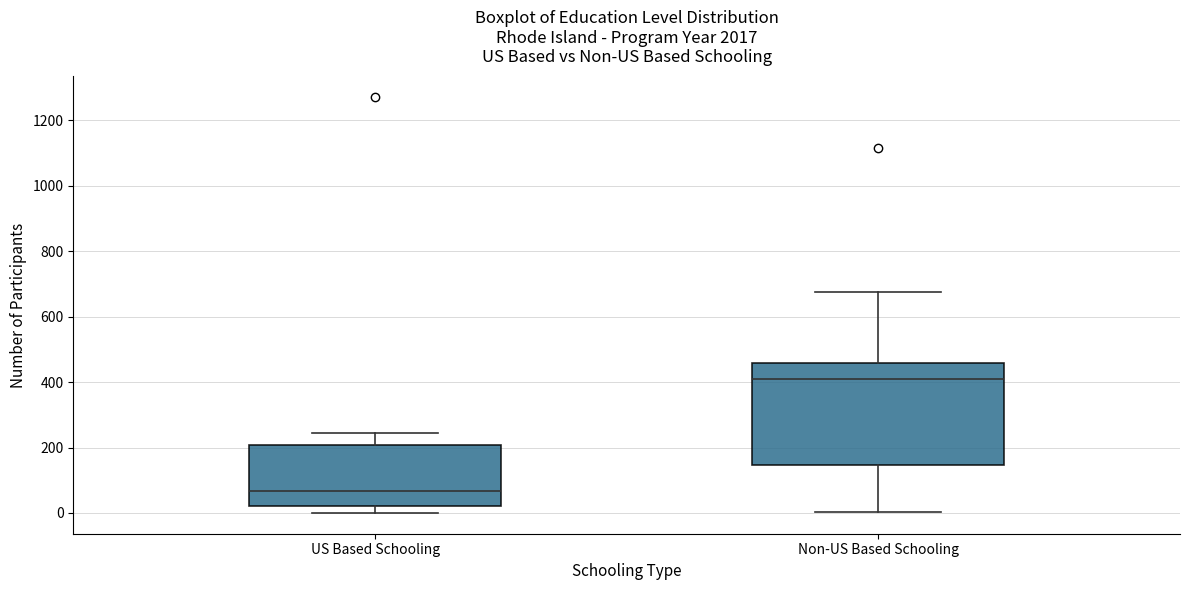

Which box's median line is the lowest?

US Based Schooling